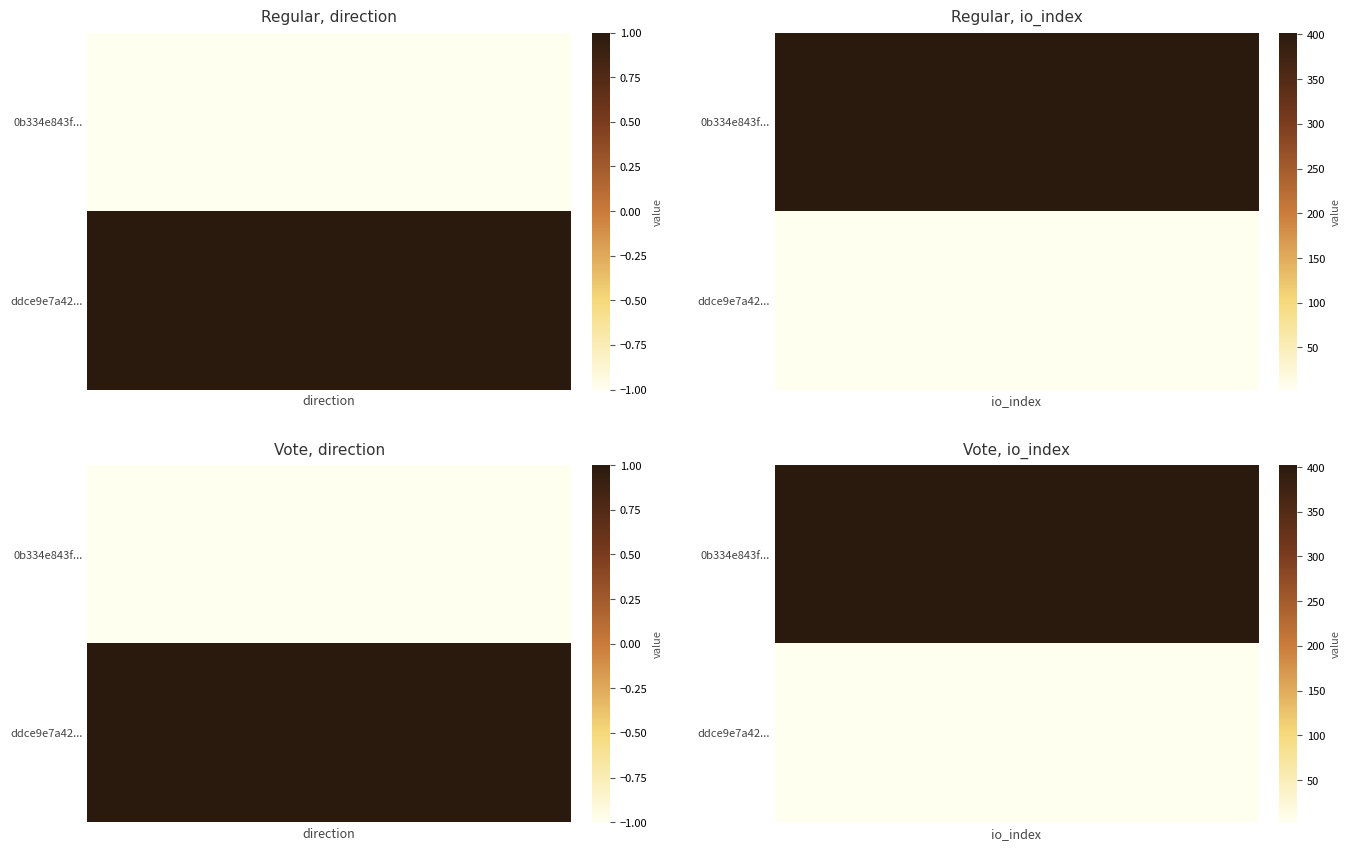

What is the difference between the ddce9e7a42c333525e4051462779be509db3017 values at io_index and direction?

2